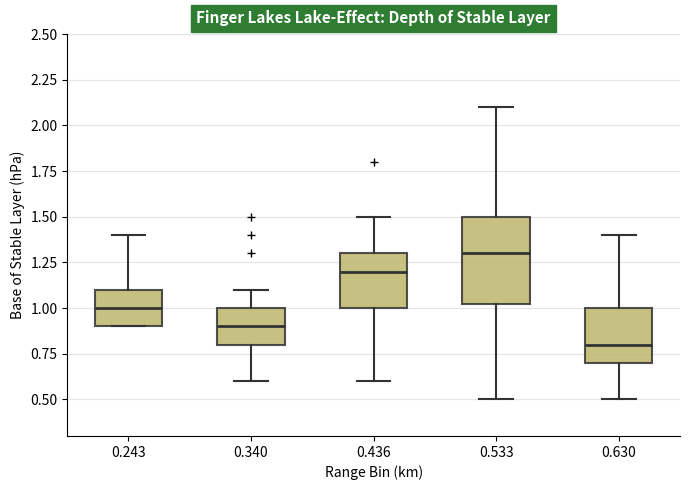

Comparing the boxes themselves (not the whiskers), which one is the tallest?

0.533